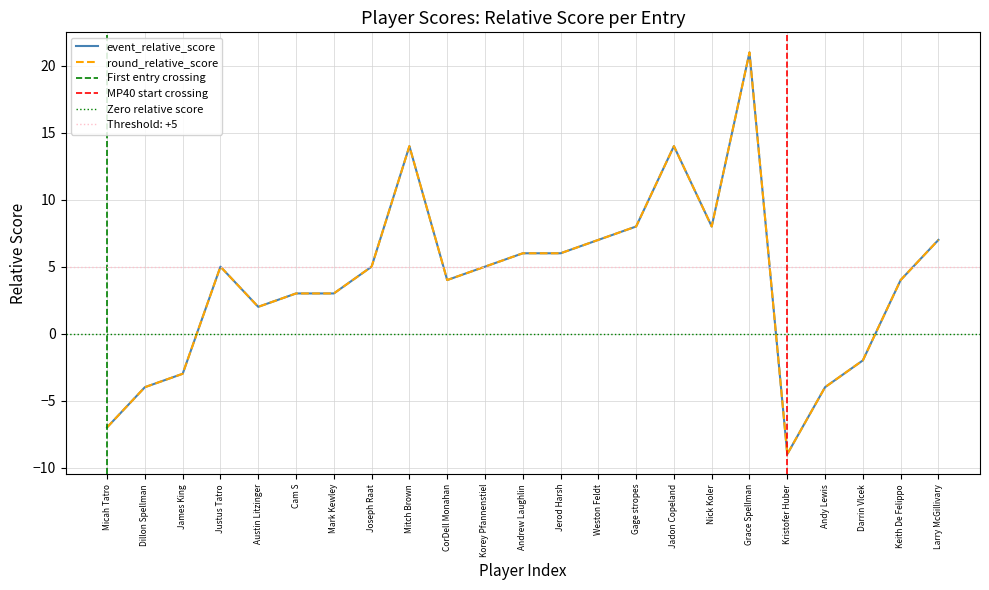

What is the sum of all event_relative_score values?

93